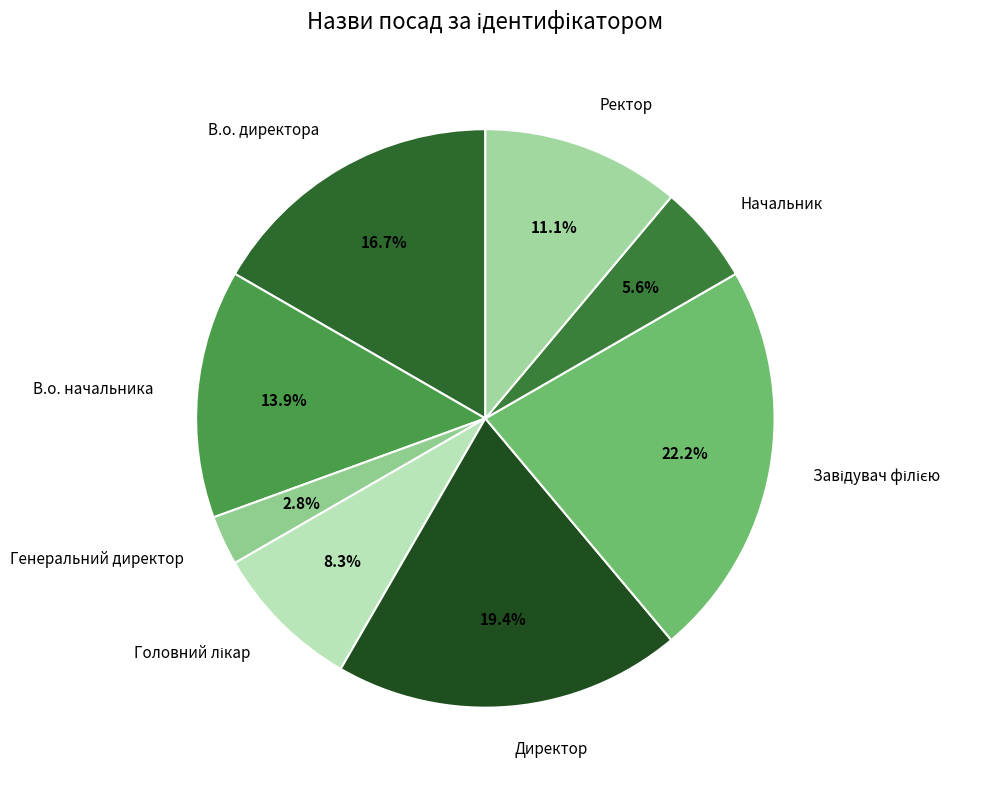

Is Генеральний директор the majority of the pie?

No